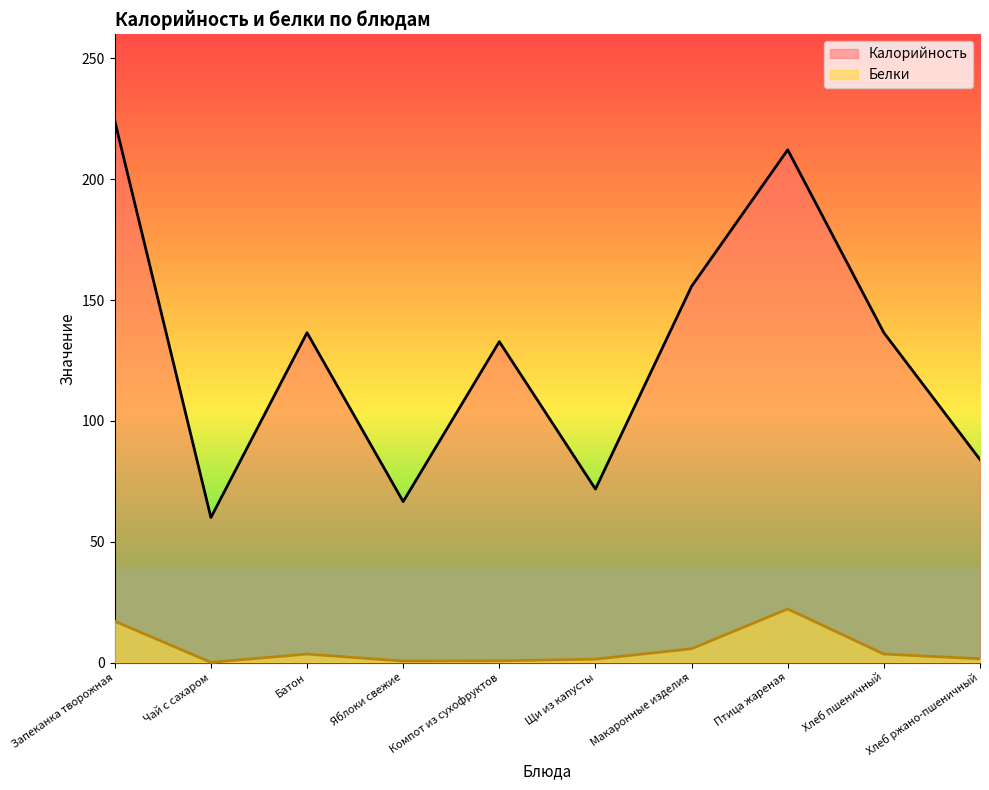

Reading right to left, what are all the values shown in this chart?

Калорийность: Хлеб ржано-пшеничный=84.0	Хлеб пшеничный=136.5	Птица жареная=212.2	Макаронные изделия=155.7	Щи из капусты=71.8	Компот из сухофруктов=132.8	Яблоки свежие=66.6	Батон=136.5	Чай с сахаром=60.0	Запеканка творожная=224.2
Белки: Хлеб ржано-пшеничный=1.5	Хлеб пшеничный=3.5	Птица жареная=22.2	Макаронные изделия=5.7	Щи из капусты=1.4	Компот из сухофруктов=0.7	Яблоки свежие=0.6	Батон=3.5	Чай с сахаром=0.1	Запеканка творожная=17.1